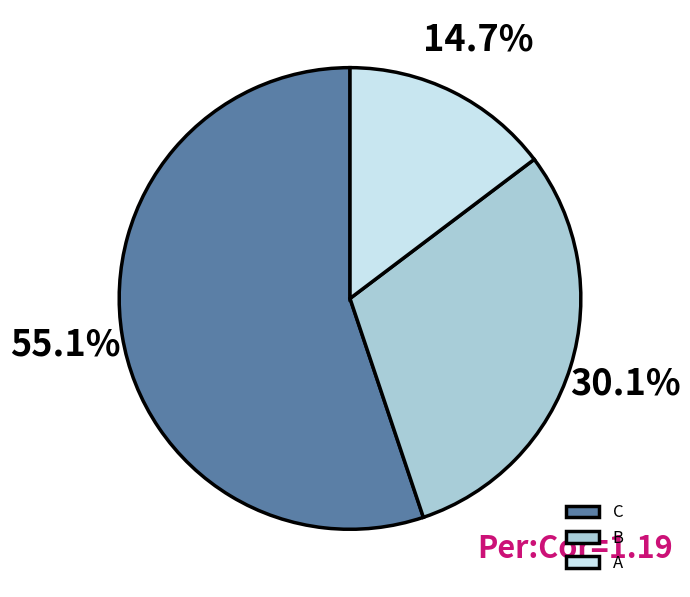

How many slices are in this pie chart?

3